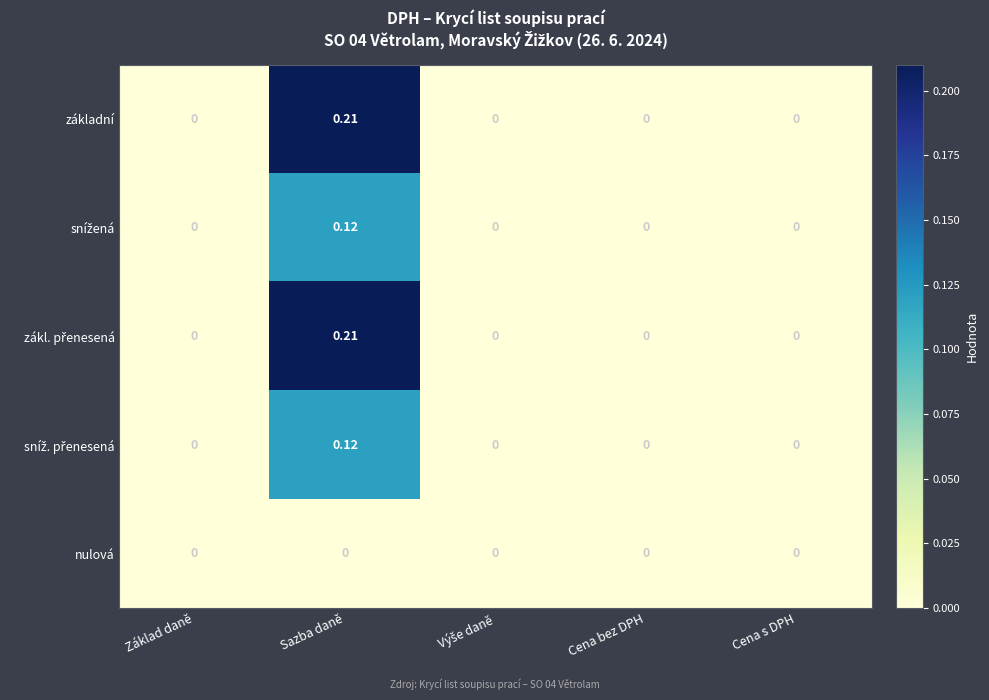

At which category does the chart reach its peak across all series?

Sazba daně